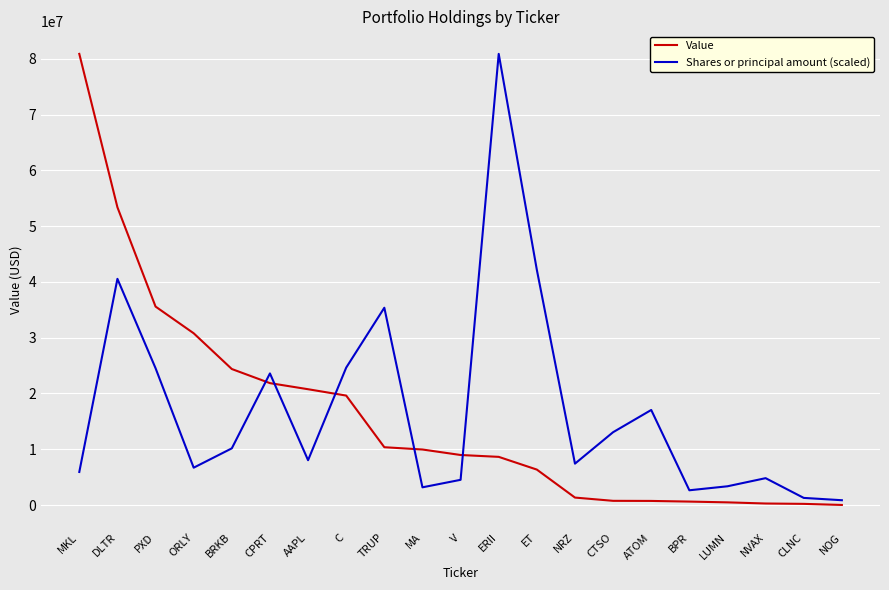

How many distinct data groups are displayed?

2